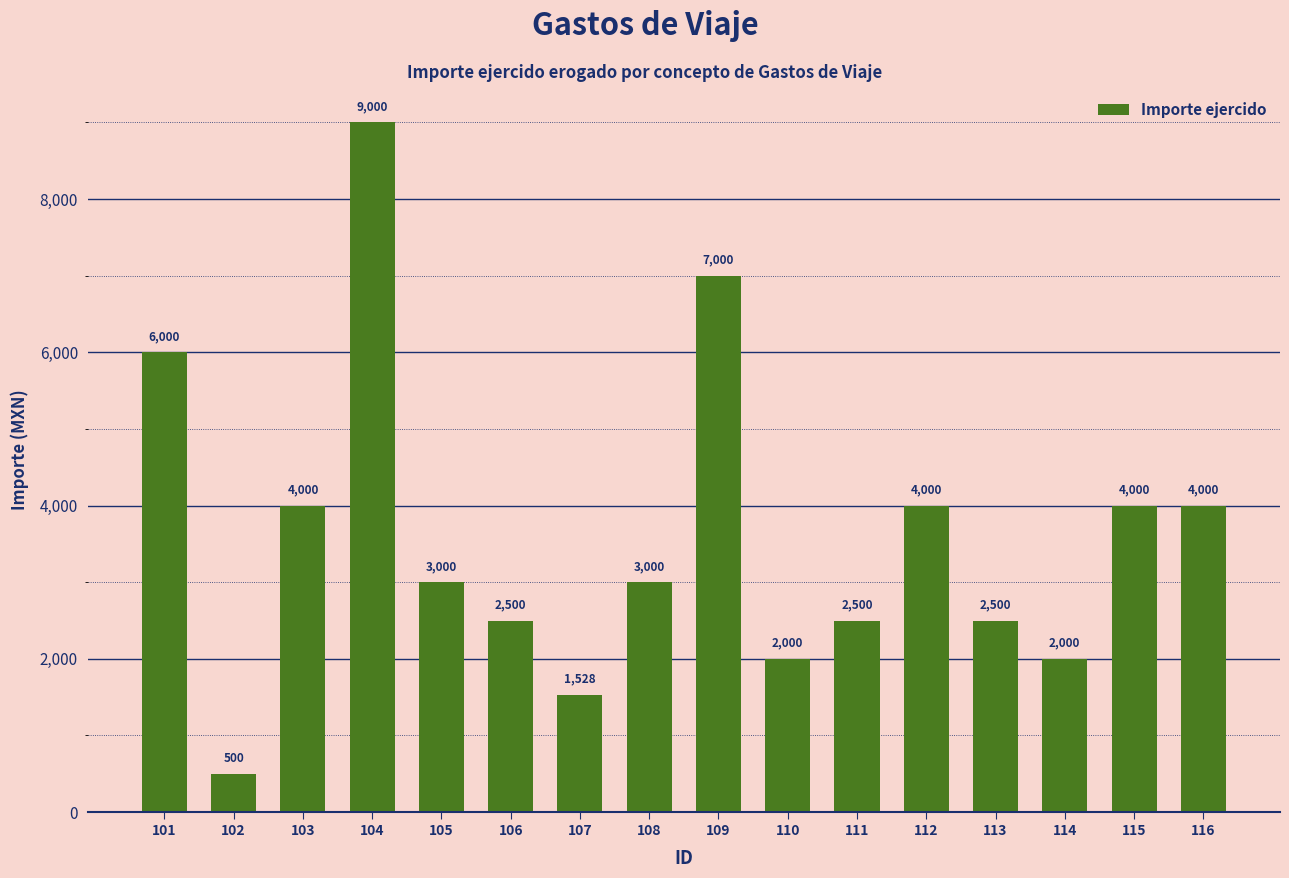

Which has a higher value, 107 or 116?

116